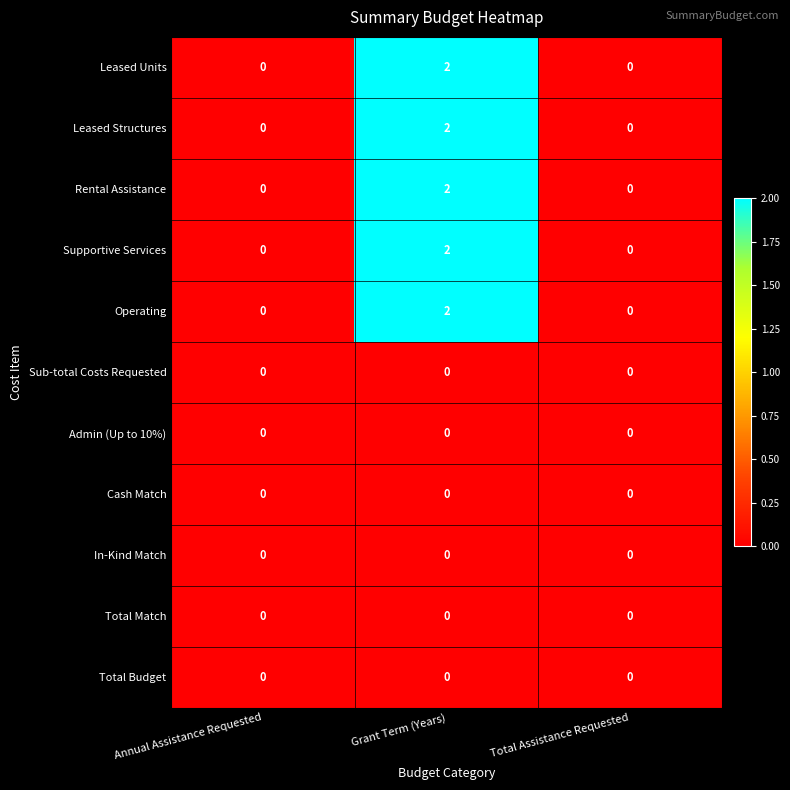

Which category has the highest value across all series?

Grant Term (Years)